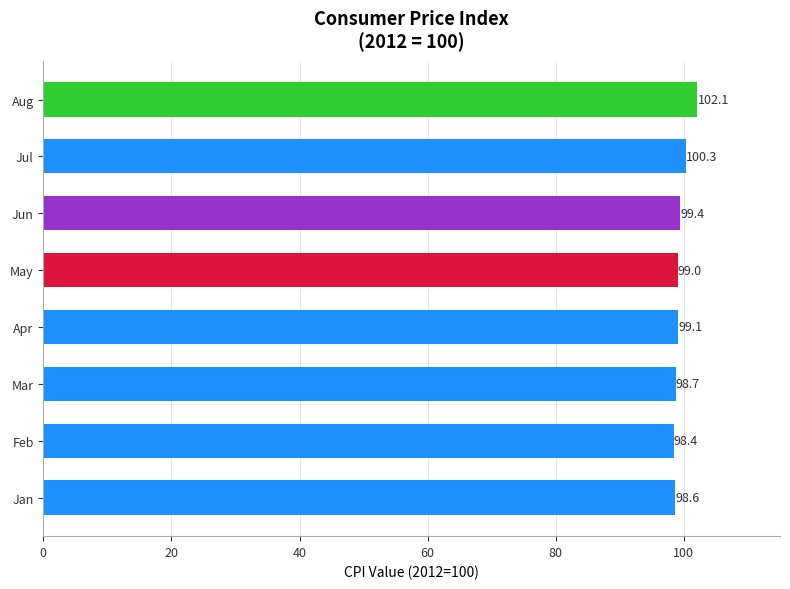

How many categories are shown in the chart?

8